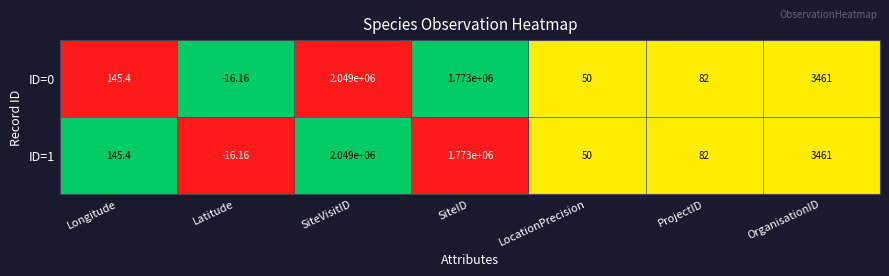

Where is ID=1 nearest to the value 1024491?

SiteID